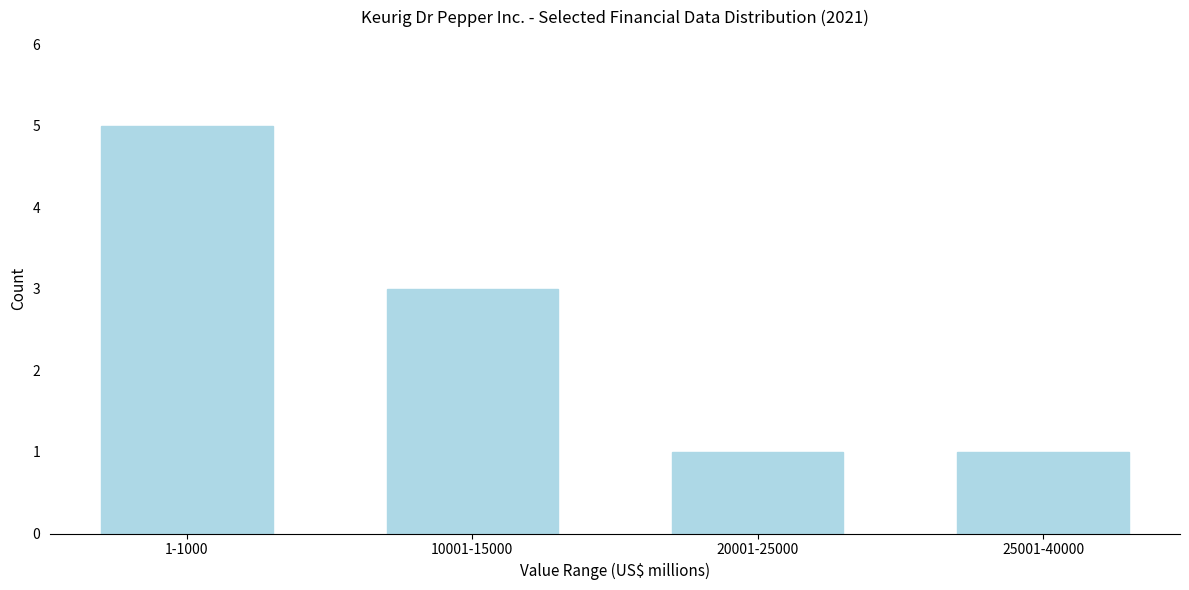

Reading right to left, what are all the values shown in this chart?

1	1	3	5